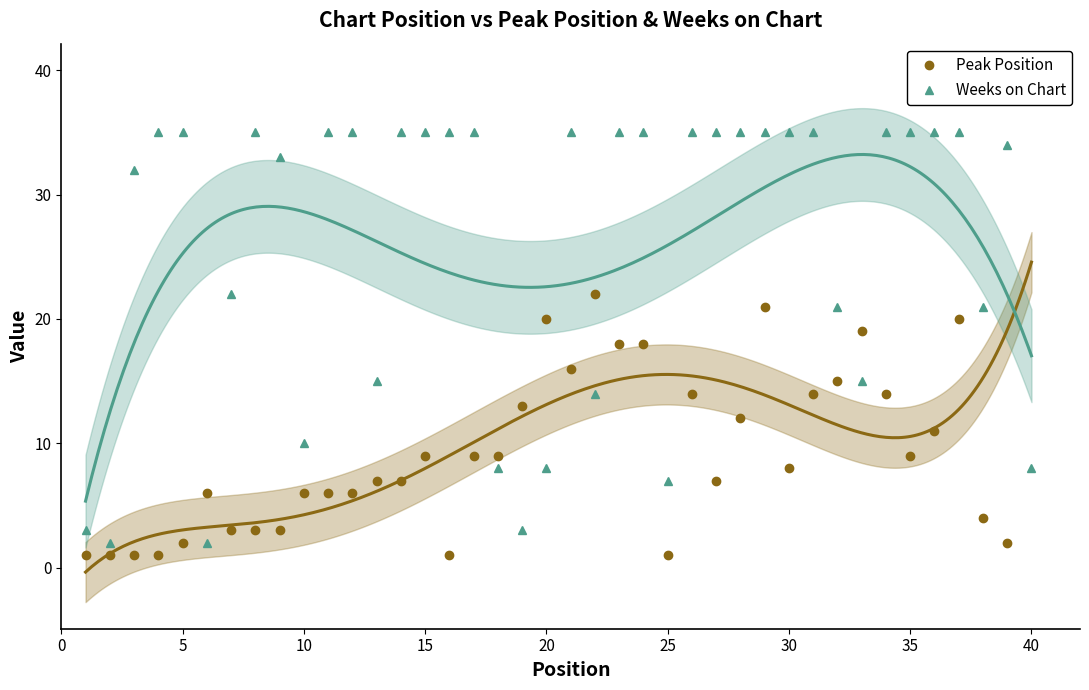

The Weeks on Chart series shows 35 at 15. True or false?

True